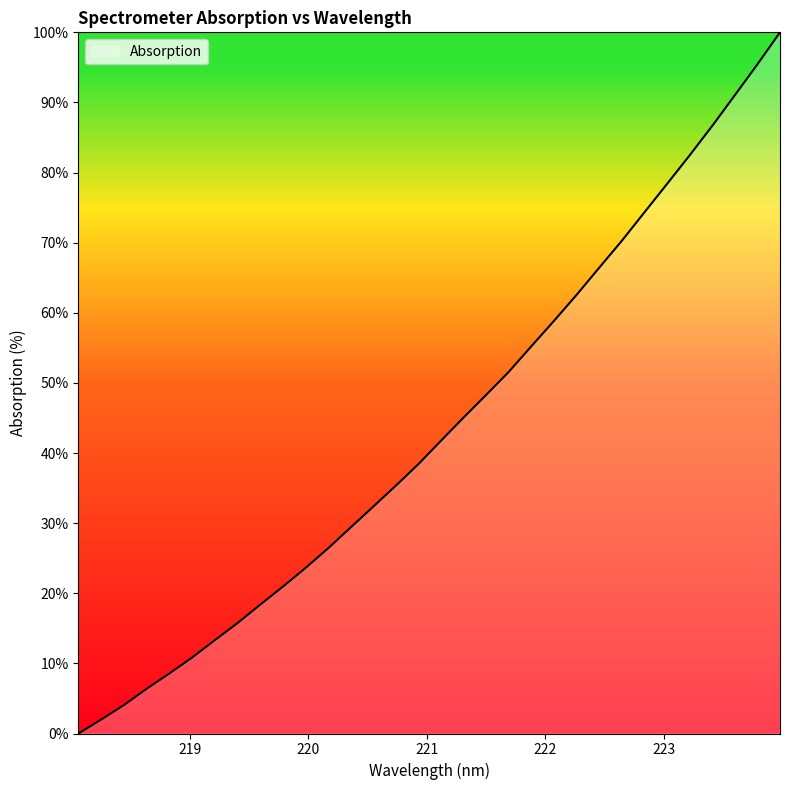

What is the greatest value displayed?

100.0